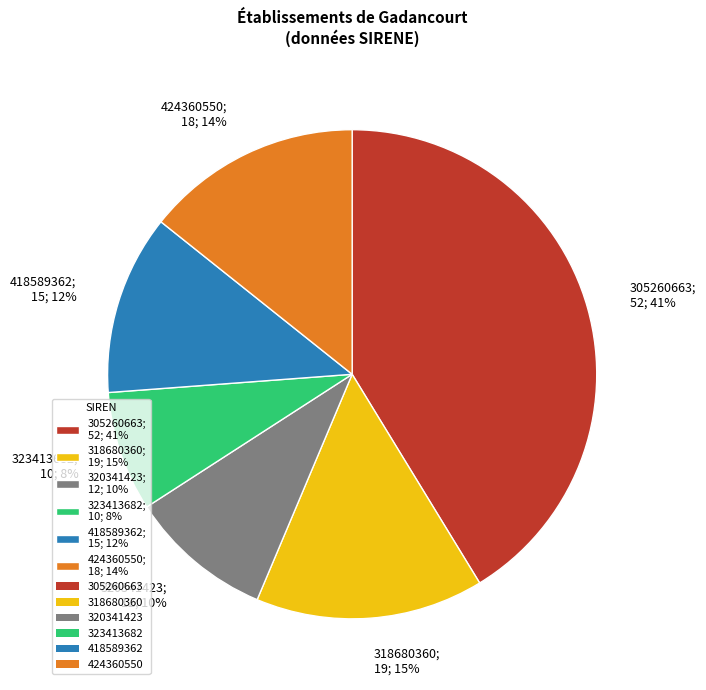

True or false: 320341423 accounts for 10% of the total.

True